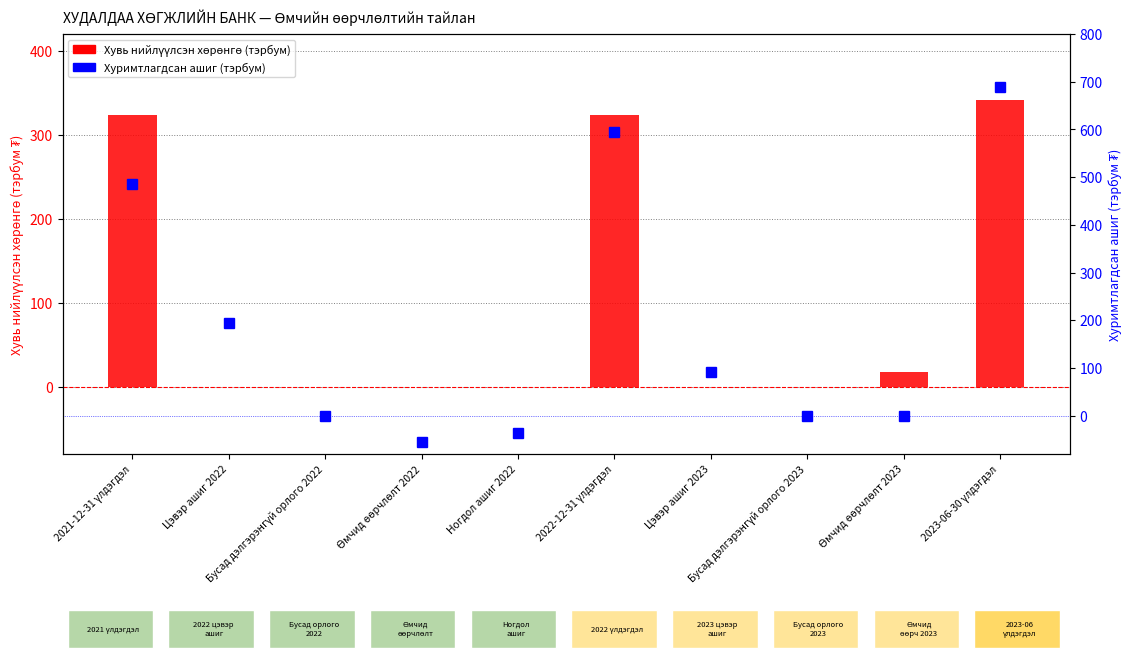

Count the number of categories in the chart.

10